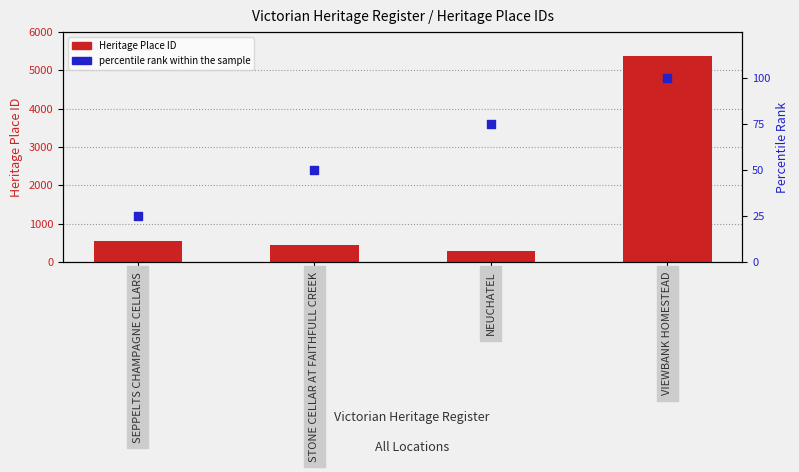

At how many categories does at least one series exceed 661?

1